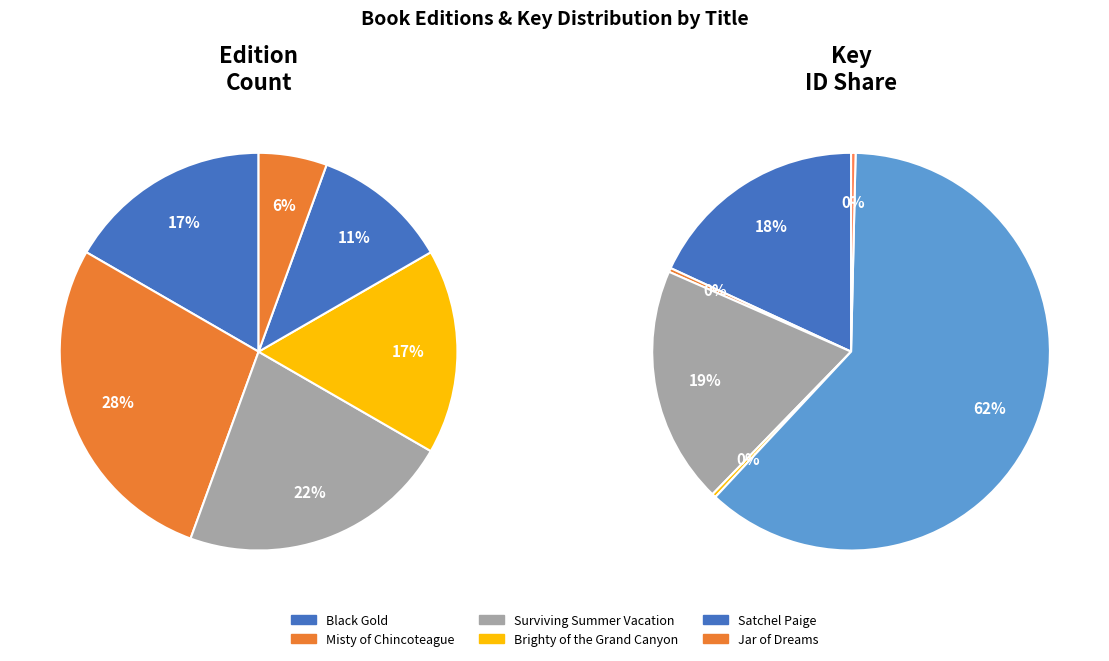

Does Misty of Chincoteague account for over 50% of the chart?

No